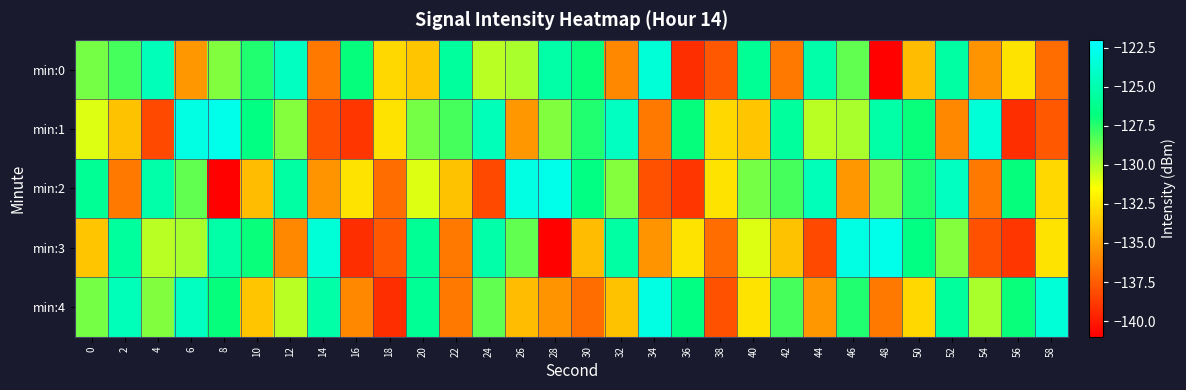

Count the number of data series in this chart.

5